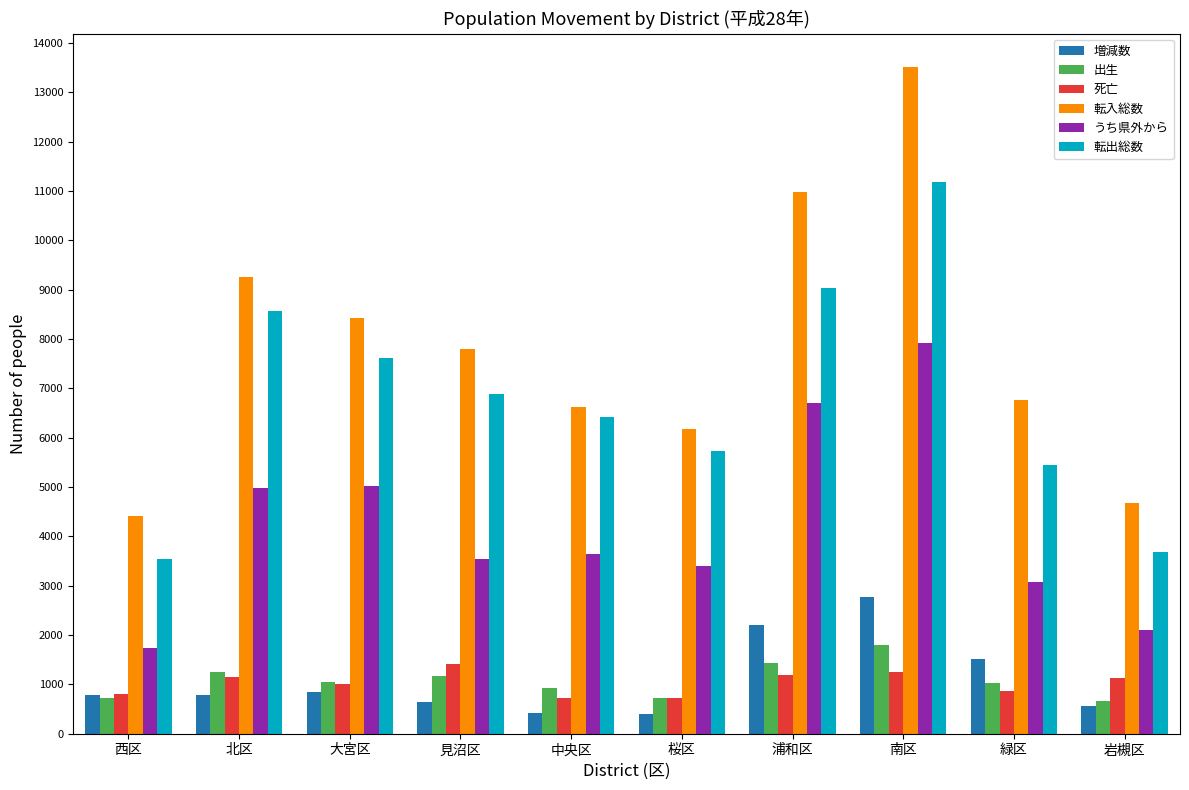

What position from the left is 西区?

1